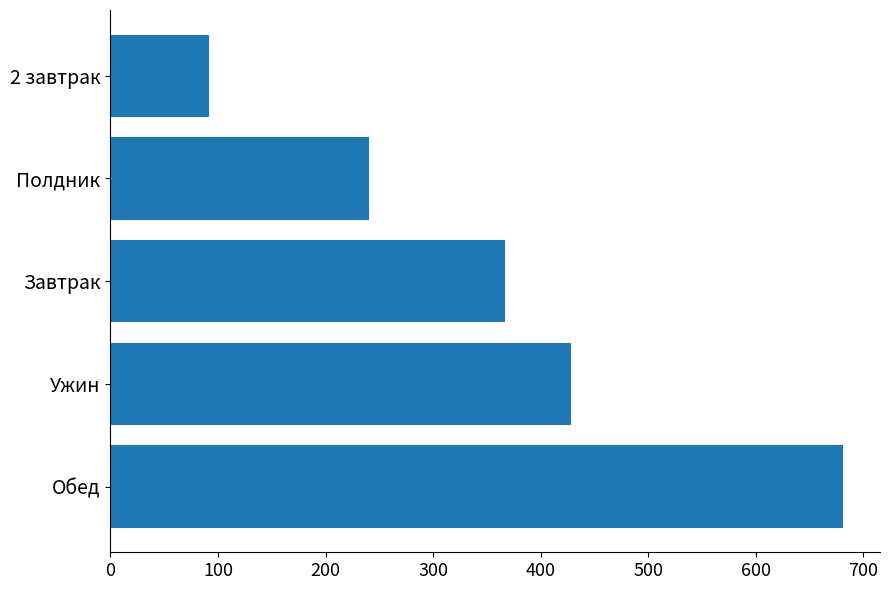

Rank the categories by value from highest to lowest.

Обед, Ужин, Завтрак, Полдник, 2 завтрак